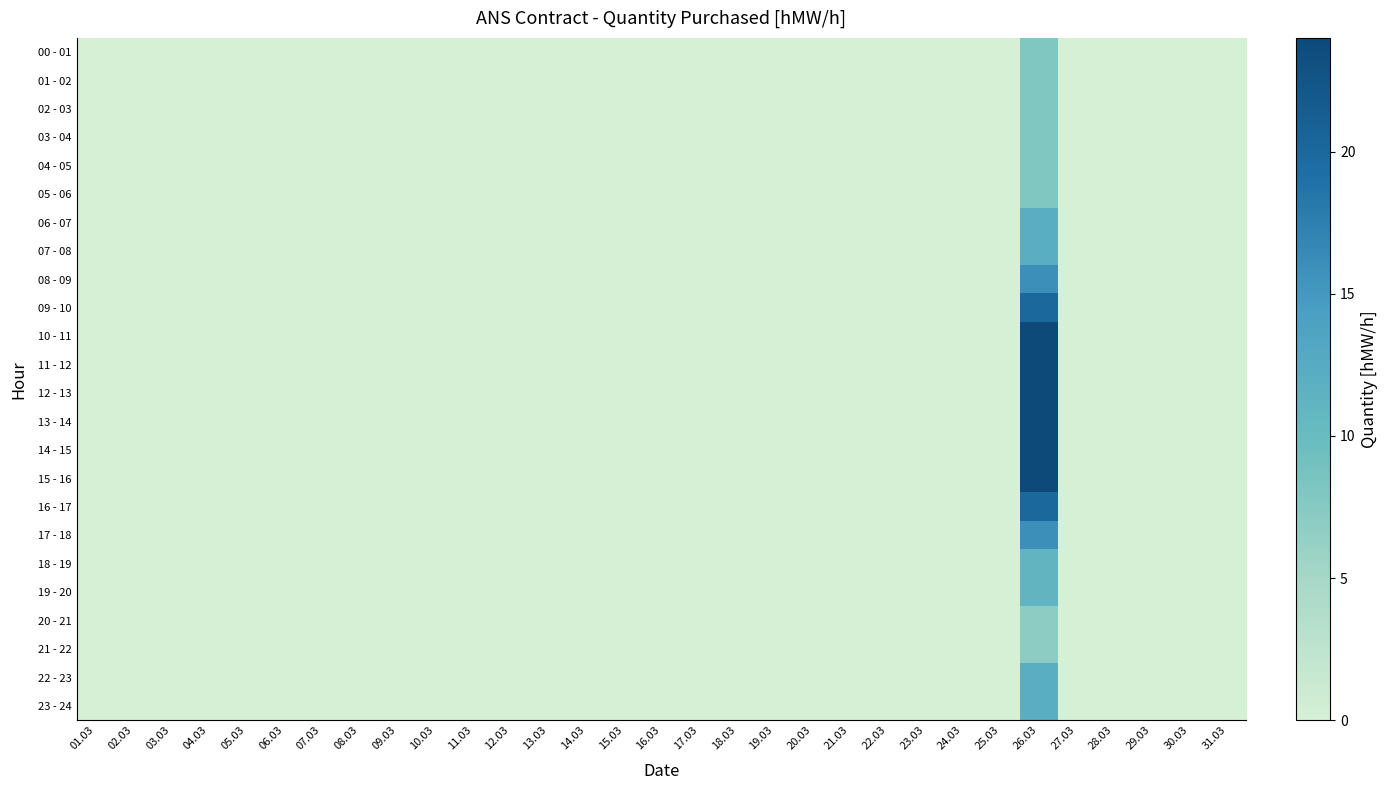

Between 03.03 and 28.03, which series saw the biggest shift?

00 - 01